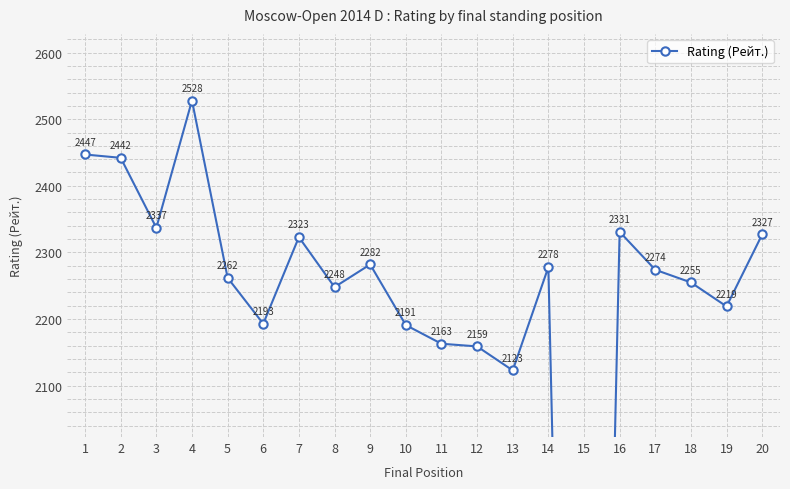

Is it true that the value at 20 is 752?

False